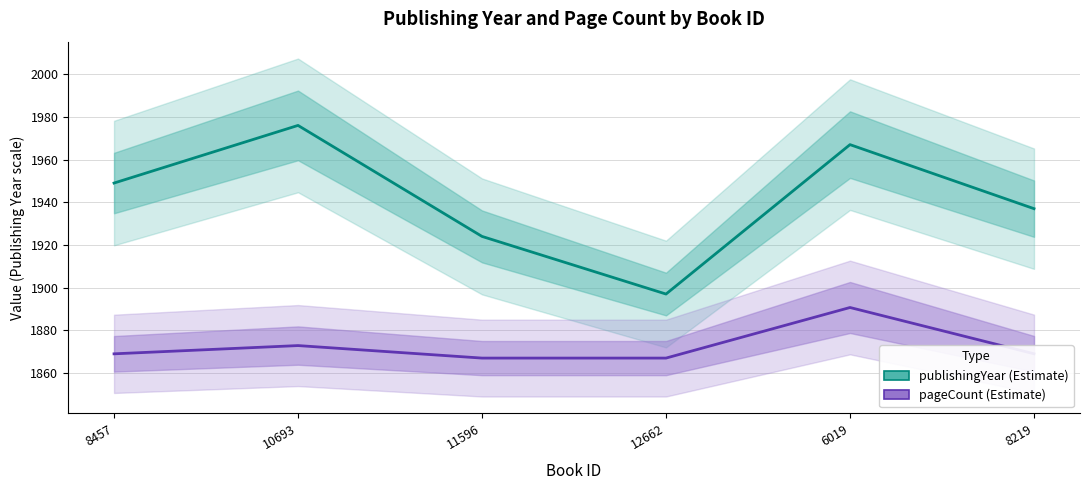

How many values in the publishingYear series are below 1949?

3